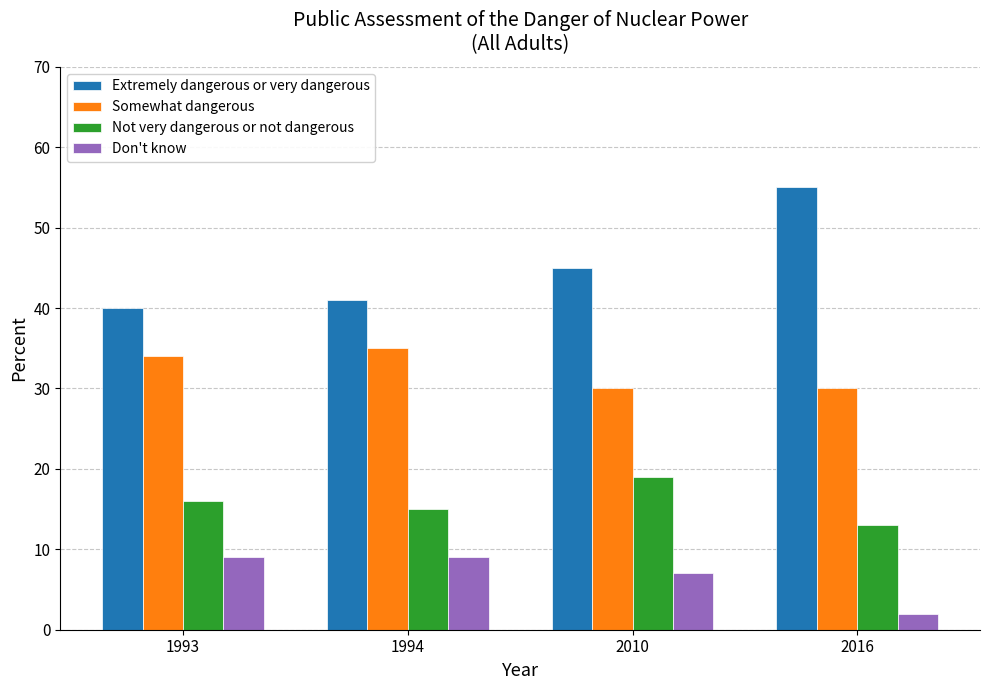

The Extremely dangerous or very dangerous series shows 18 at 1994. True or false?

False